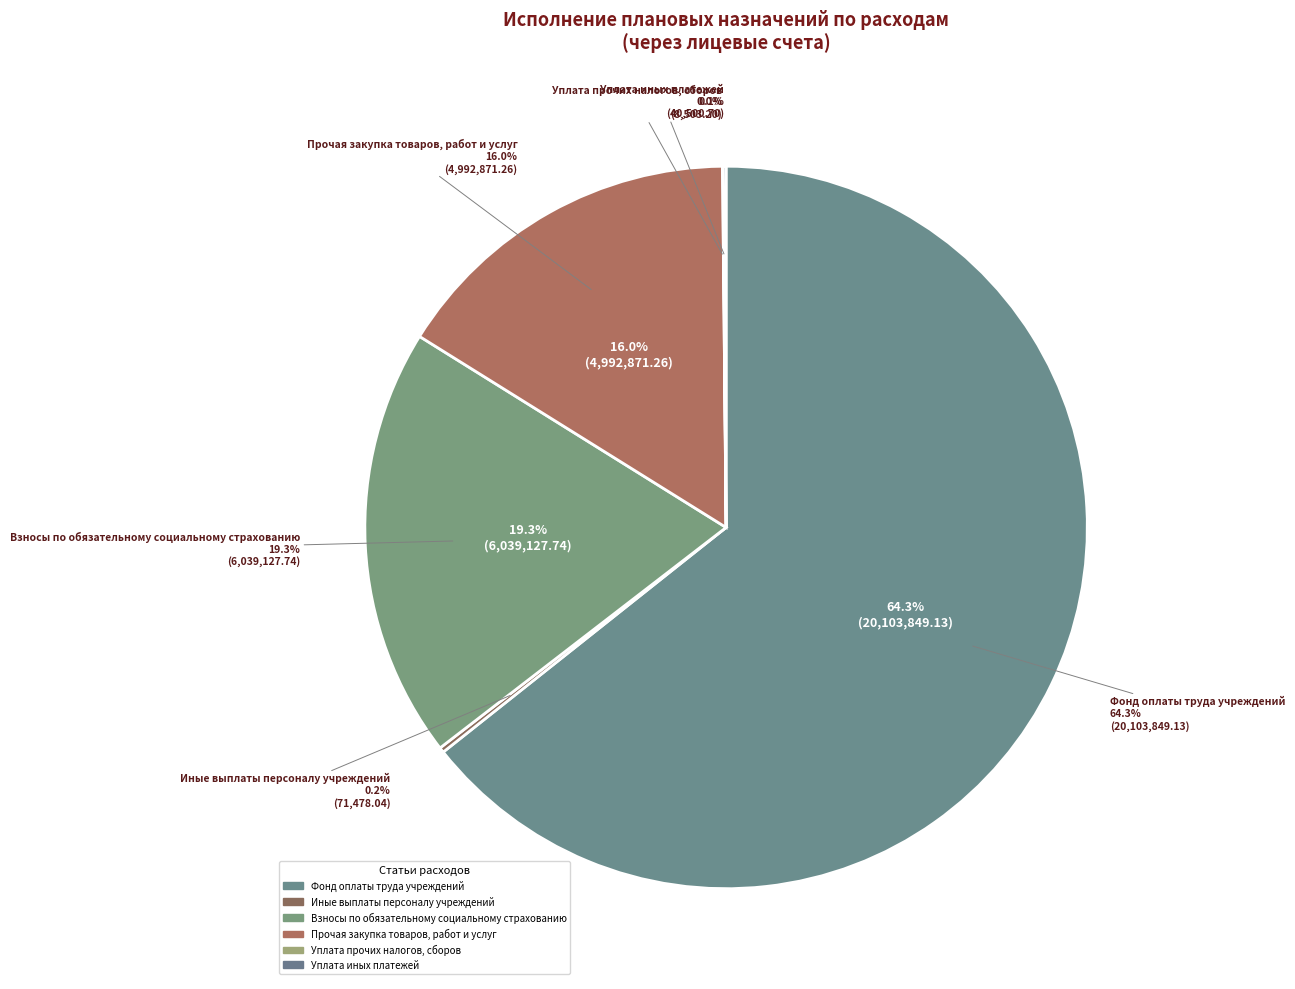

The Уплата прочих налогов, сборов slice represents 14% of the pie. True or false?

False